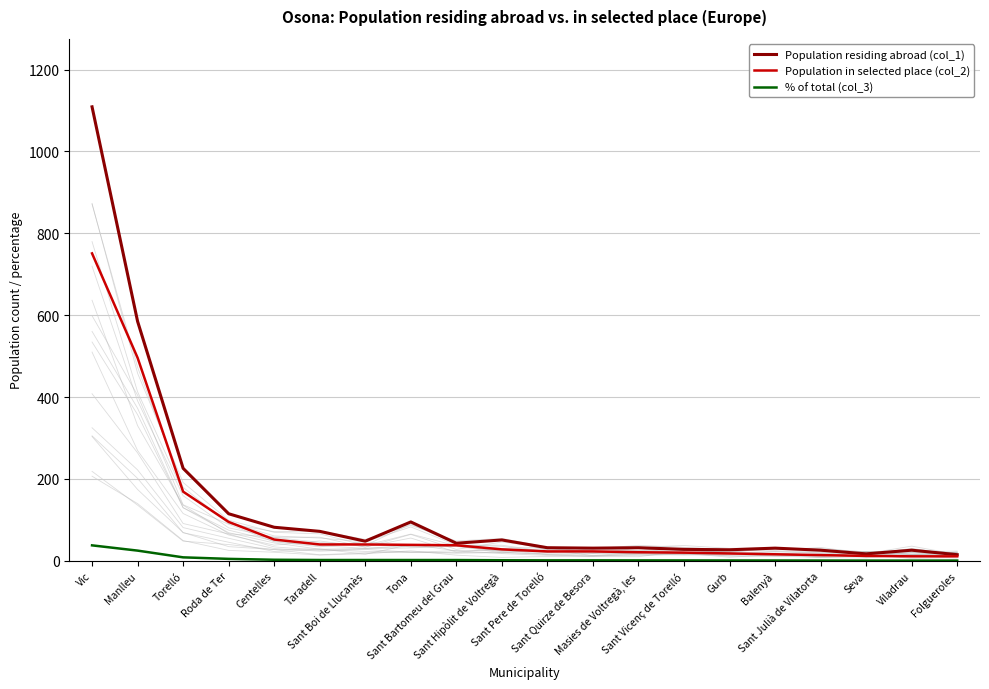

Reading right to left, list all the values displayed in this chart.

Population residing abroad (col_1): 15.0	26.0	17.0	26.0	31.0	27.0	28.0	32.0	31.0	32.0	51.0	43.0	95.0	48.0	72.0	82.0	115.0	226.0	585.0	1109.0
Population in selected place (col_2): 11.0	11.0	12.0	14.0	16.0	18.0	20.0	21.0	23.0	23.0	28.0	38.0	39.0	40.0	40.0	52.0	95.0	169.0	496.0	751.0
% of total (col_3): 0.6	0.6	0.6	0.7	0.8	0.9	1.0	1.1	1.2	1.2	1.4	1.9	2.0	2.0	2.0	2.6	4.8	8.5	25.0	37.8